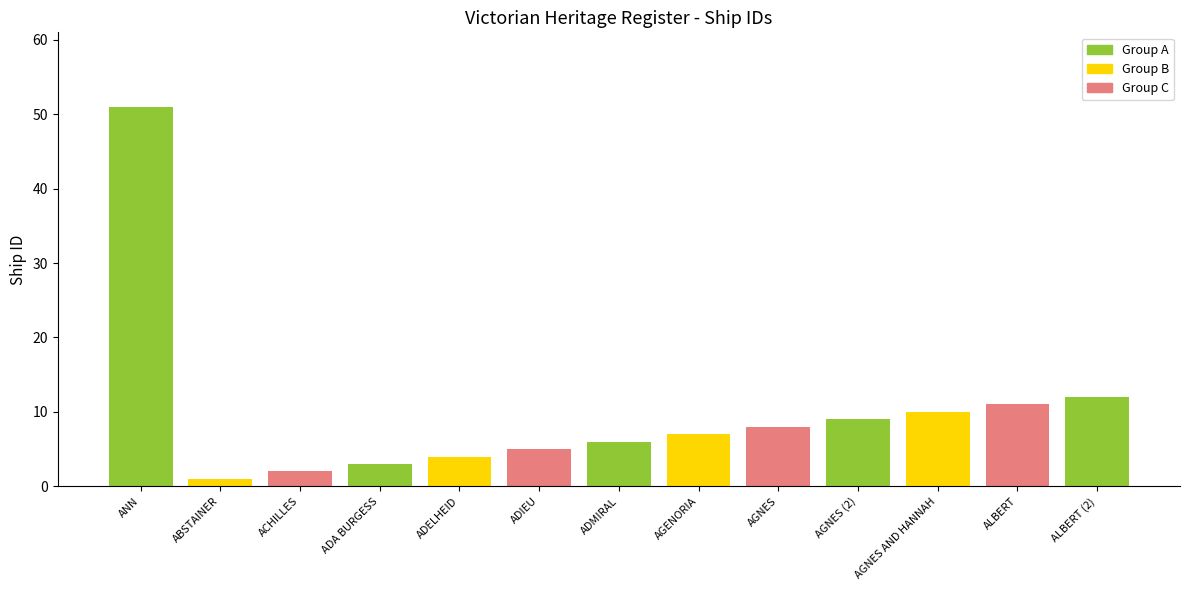

What is the difference between the second highest and second lowest values?

10